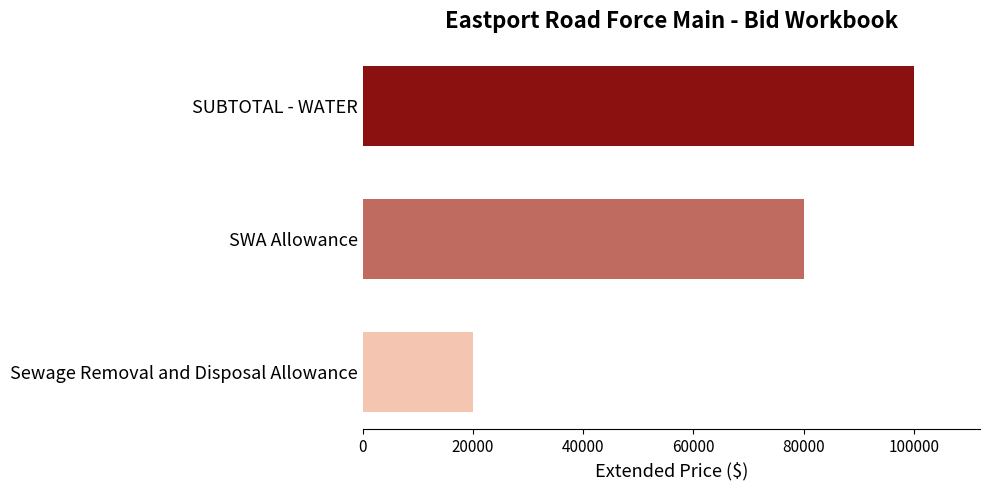

How many series are shown in this chart?

1